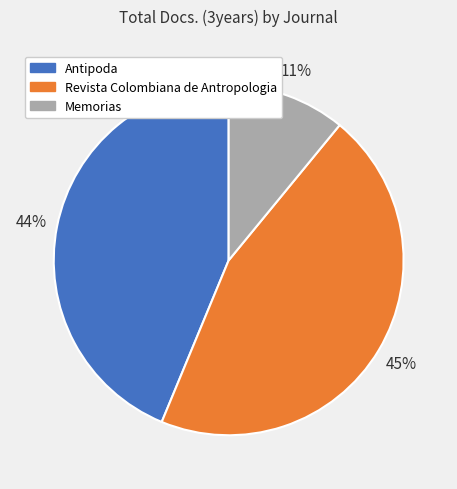

Do Memorias and Antipoda together represent more than half of the pie?

Yes